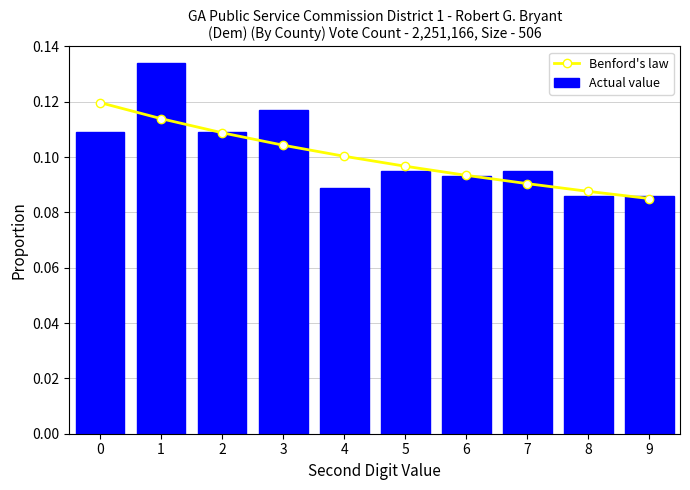

How many Actual value values are between 0 and 1?

10